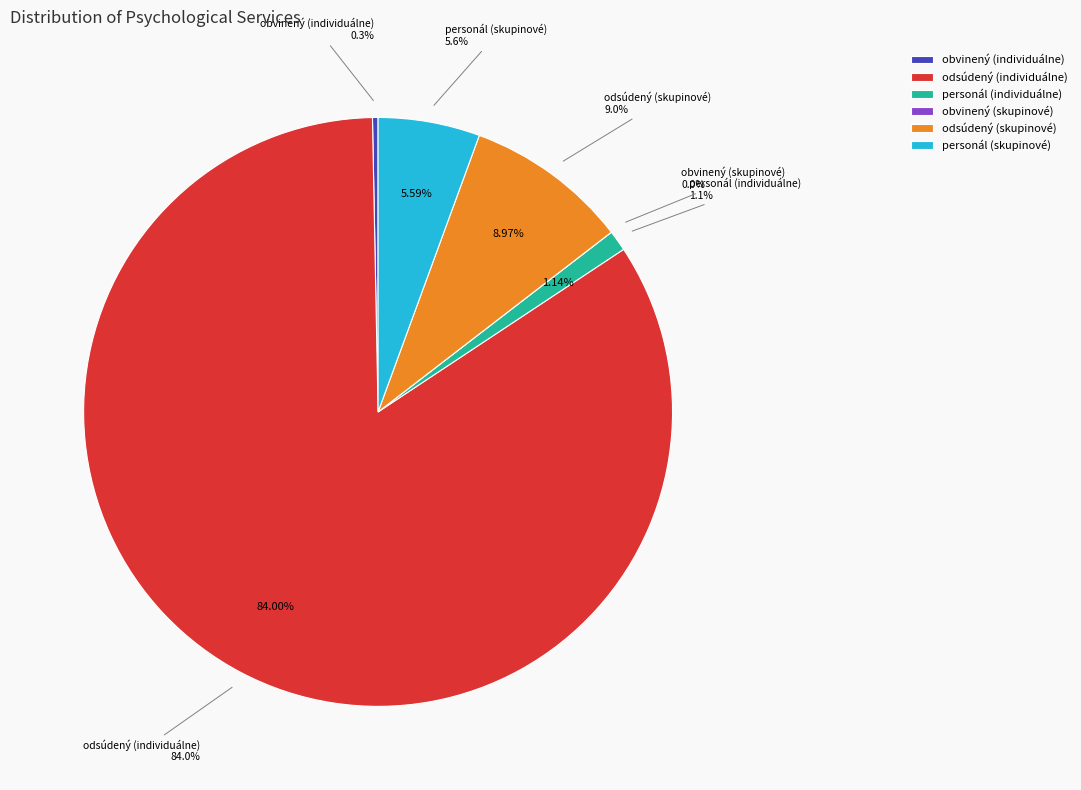

Which category accounts for the majority?

odsúdený (individuálne)